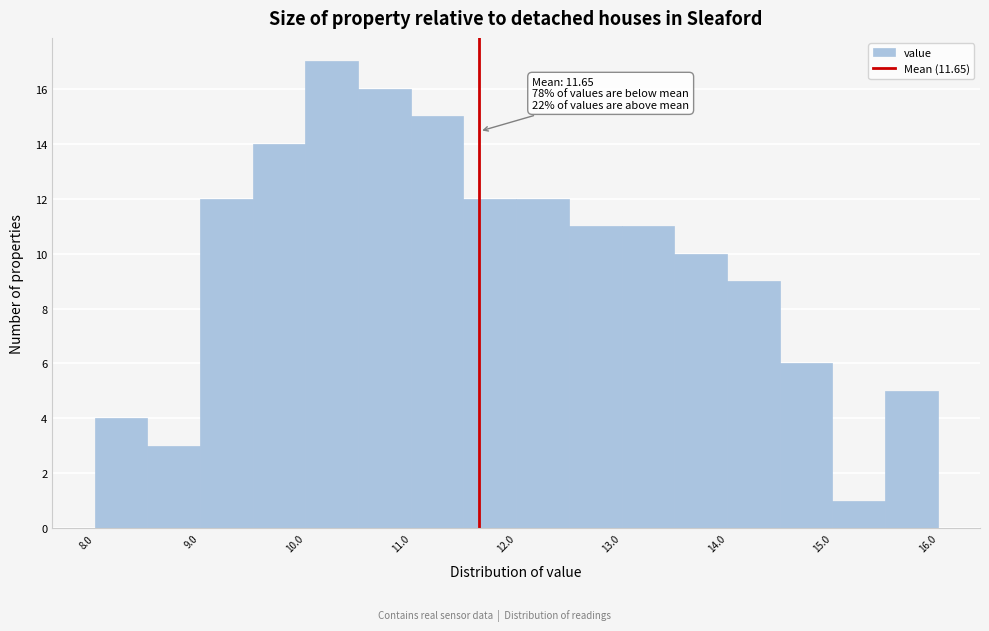

Which range on the x-axis has the tallest bar?

10.0 to 10.5